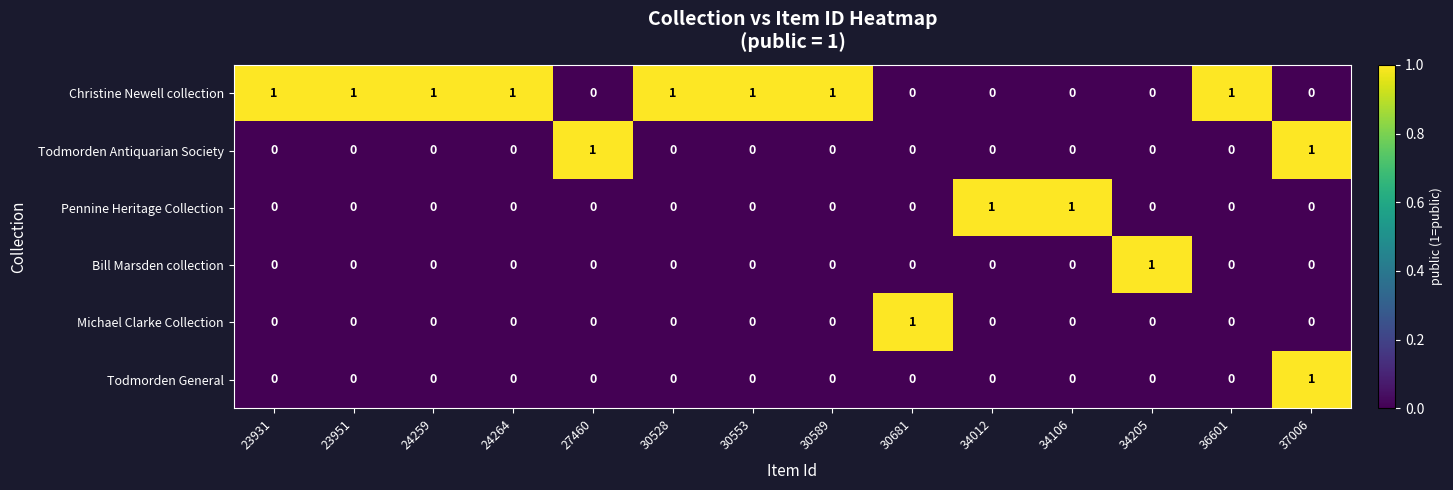

Is it true that Michael Clarke Collection equals 1 at 34012?

False